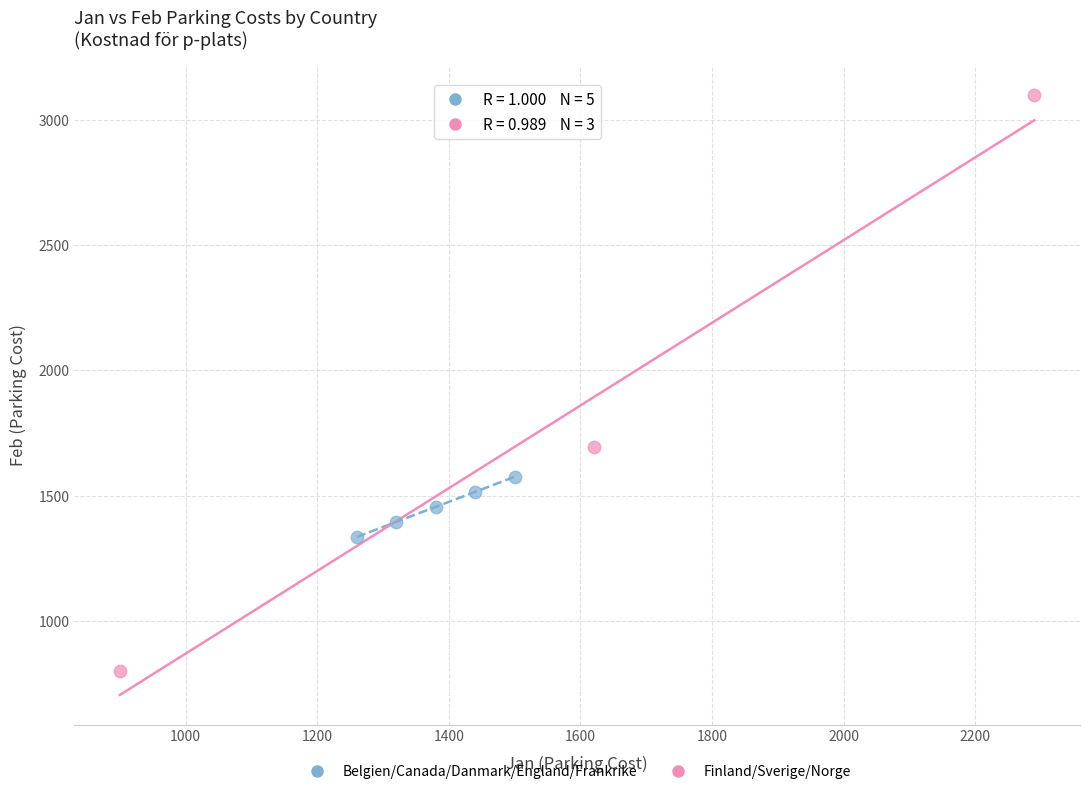

Which series contains the lowest Y value?

Finland/Sverige/Norge